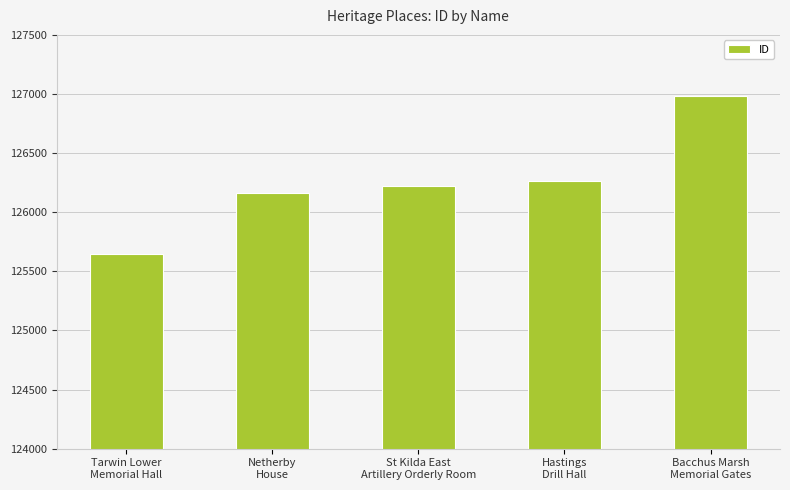

Is it true that the value at St Kilda East
Artillery Orderly Room is 67581?

False